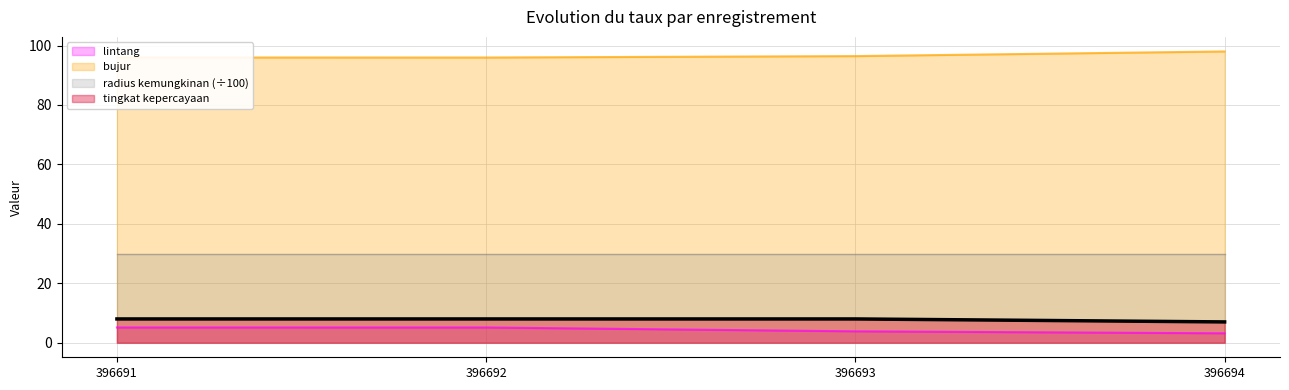

What are all the series names shown in the legend?

lintang, bujur, radius kemungkinan (÷100), tingkat kepercayaan